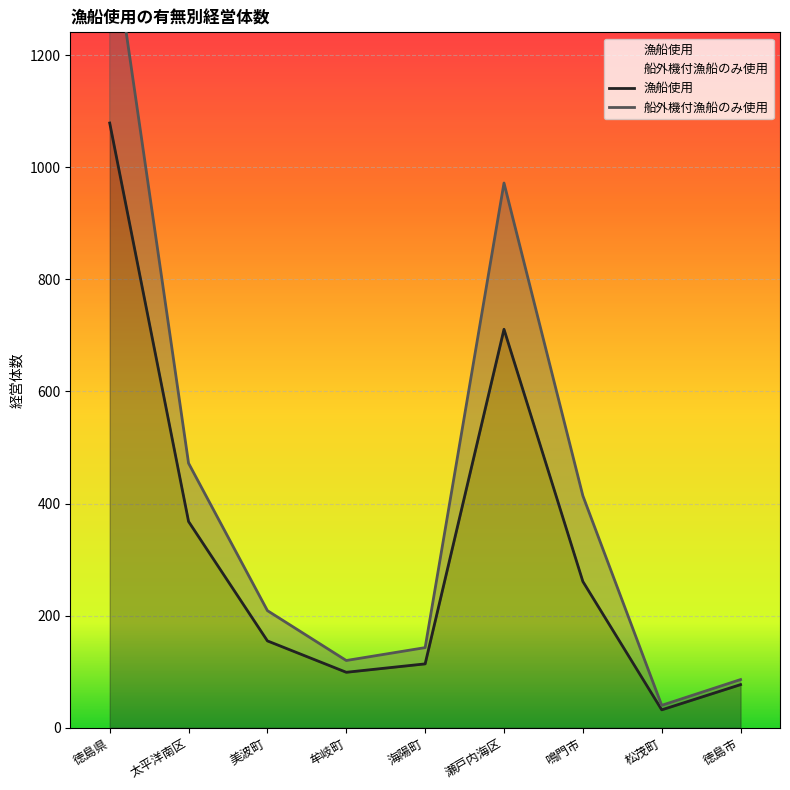

Count the number of categories in the chart.

9